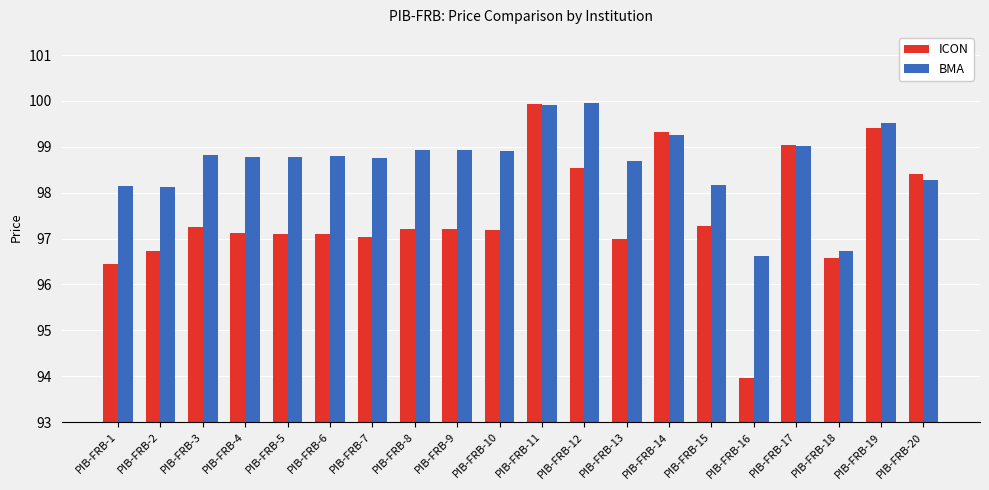

What is the approximate value of BMA at PIB-FRB-7?

98.8